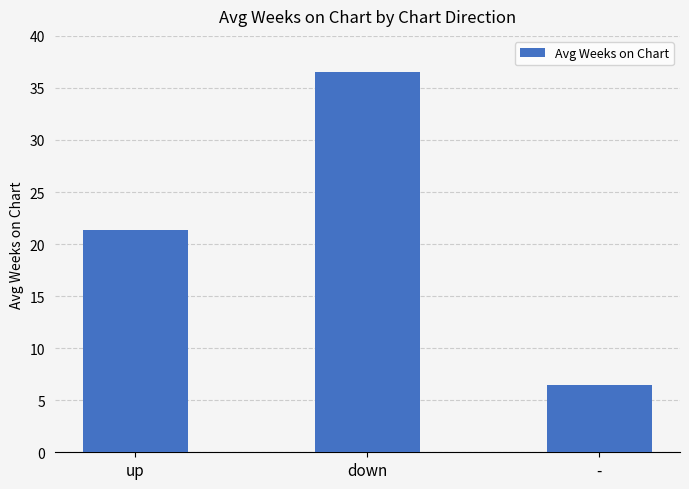

Rank the categories by value from lowest to highest.

-, up, down